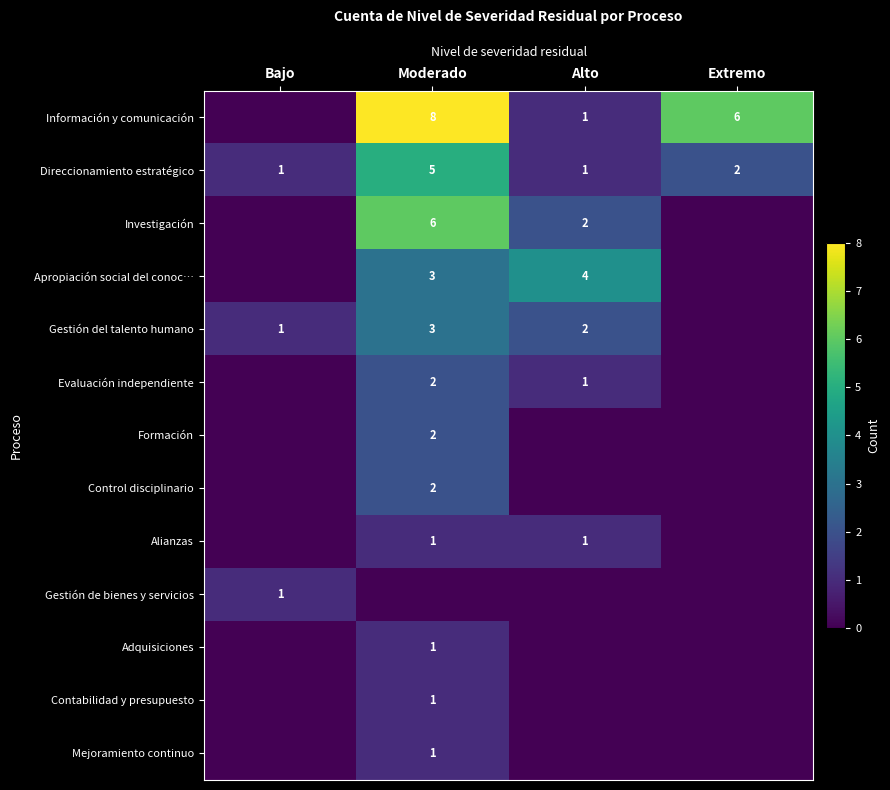

What is the sum of all Direccionamiento estratégico values?

9